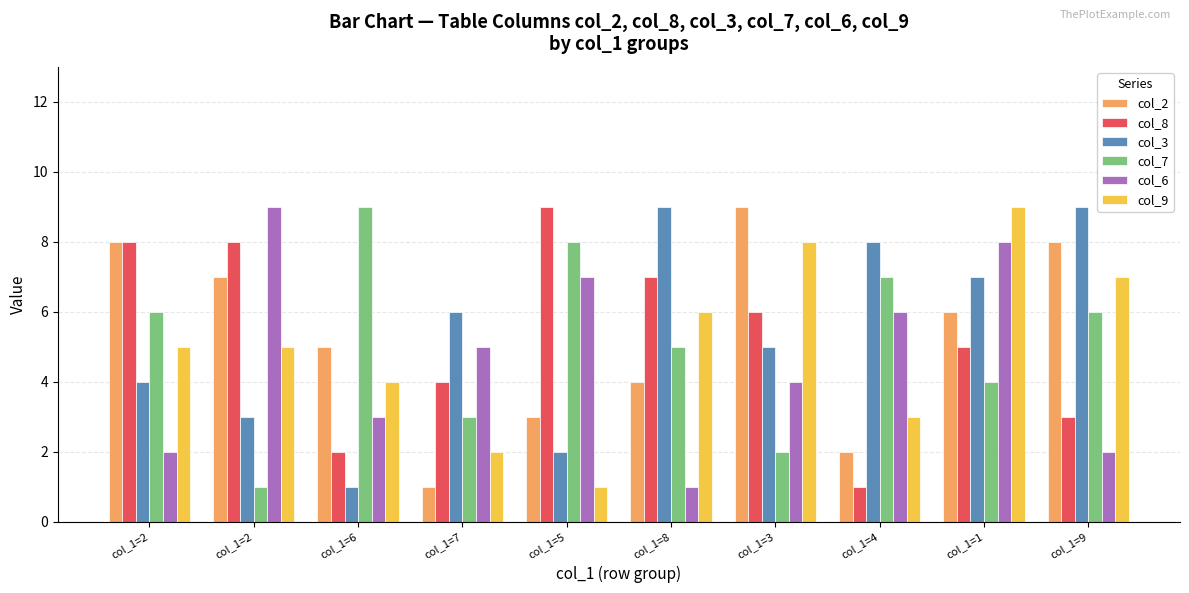

Are the bars horizontal?

No